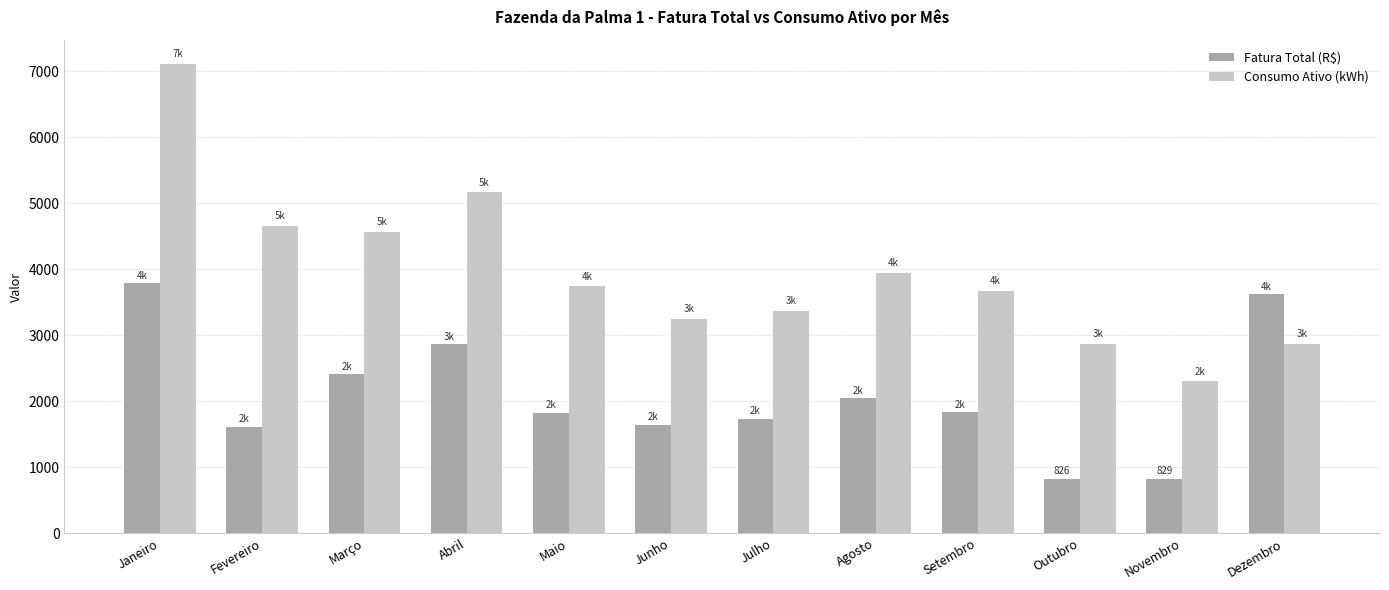

What is the approximate value of Fatura Total (R$) at Novembro?

828.7